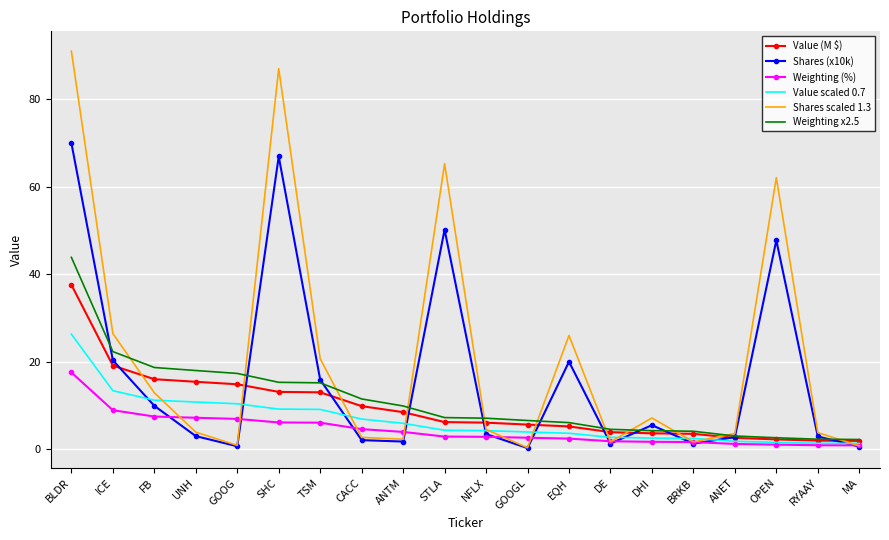

Where do Weighting x2.5 and Shares (x10k) first cross each other?

BLDR and ICE